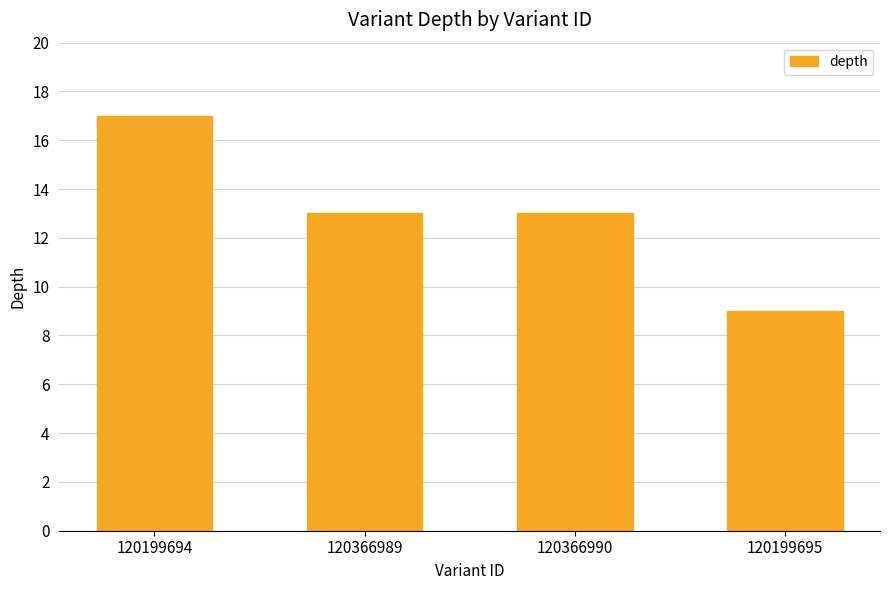

The chart shows a value of 9 at 120199695. True or false?

True